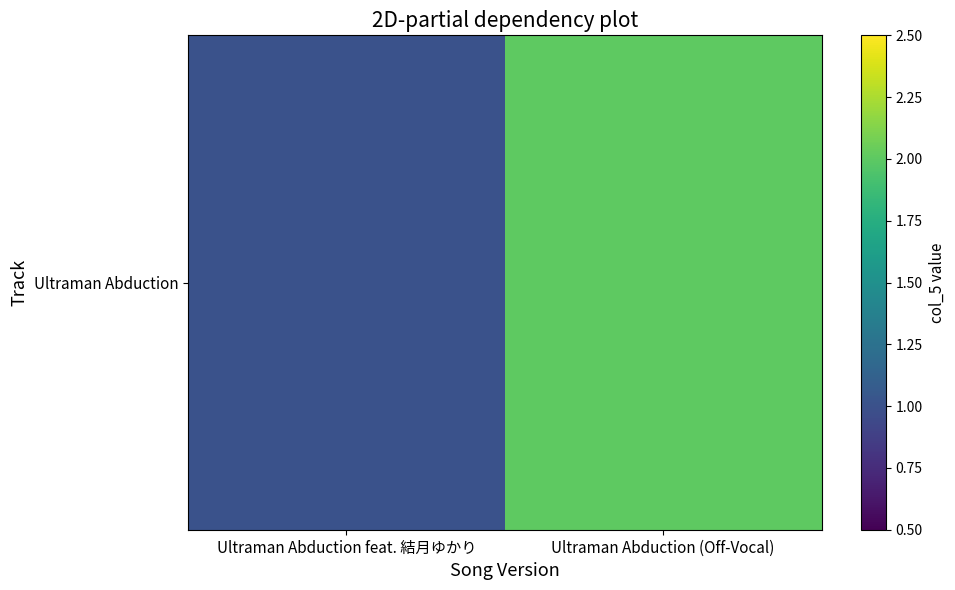

The value at Ultraman Abduction (Off-Vocal) is 1. True or false?

False